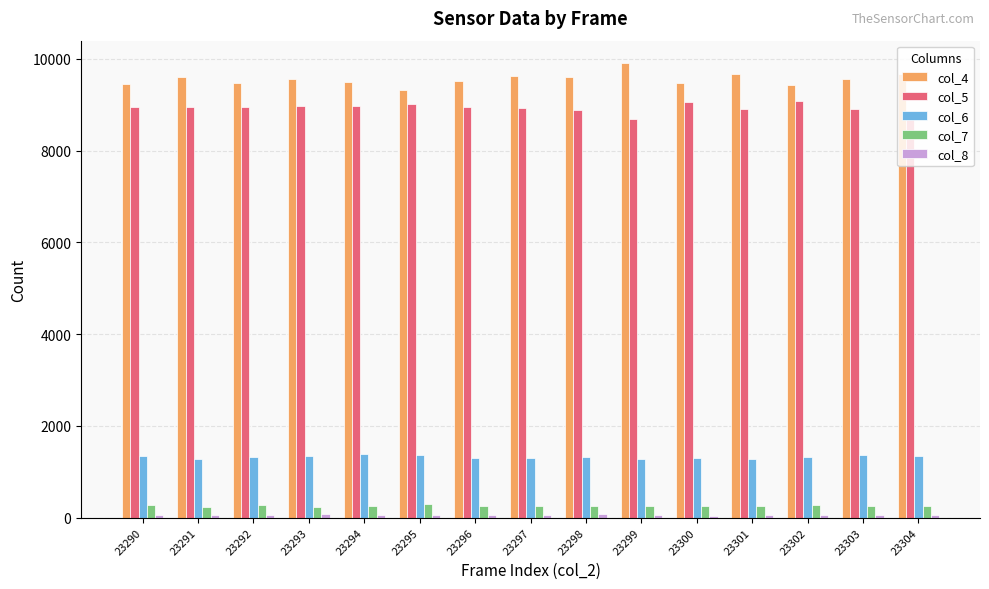

What is the difference between the col_7 values at 23293 and 23294?

21